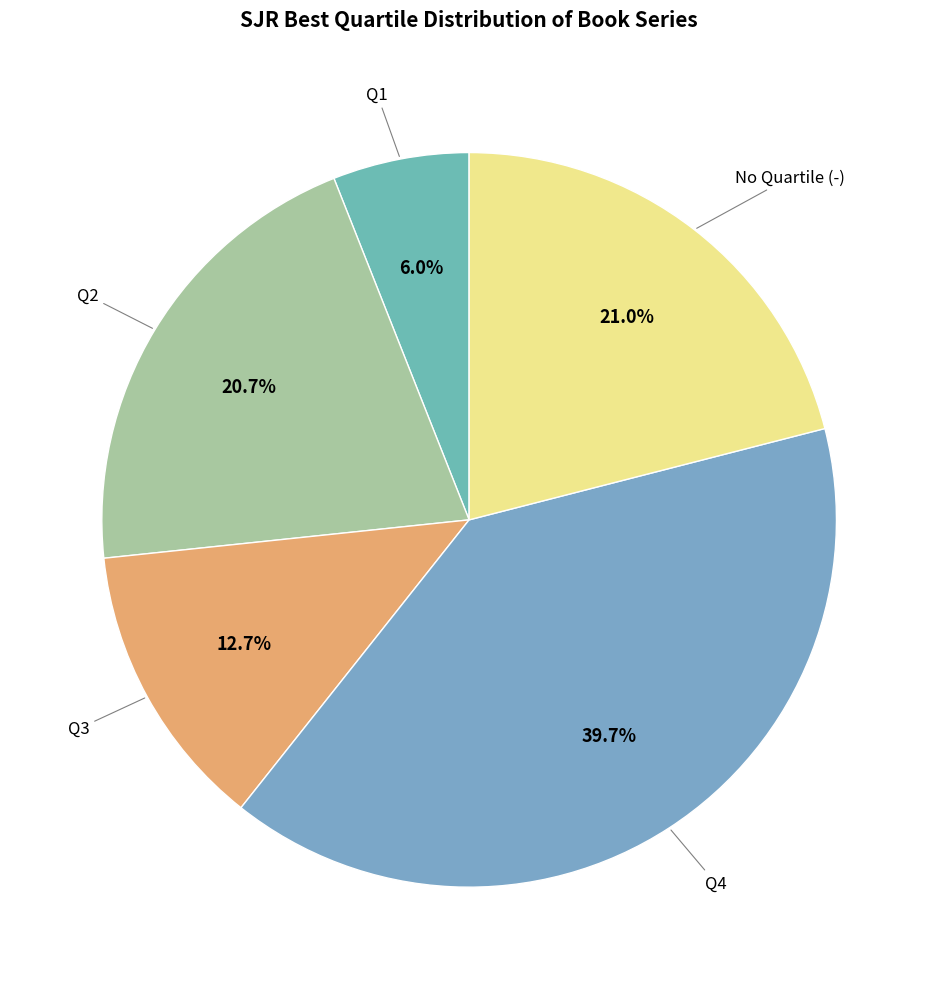

How many slices are in this pie chart?

5